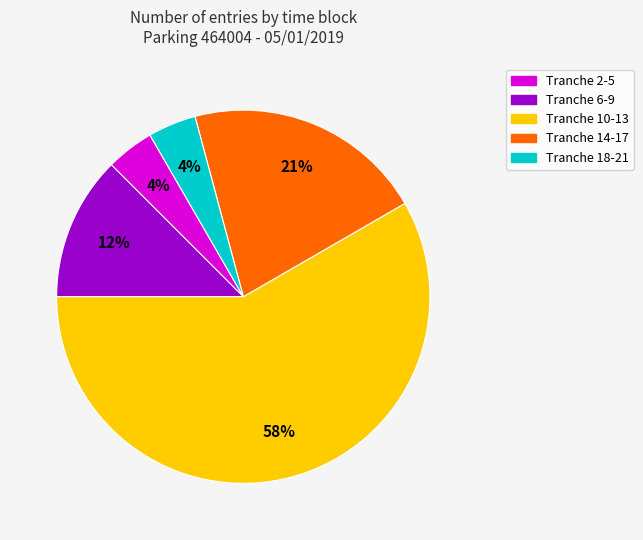

True or false: Tranche 6-9 accounts for 5% of the total.

False